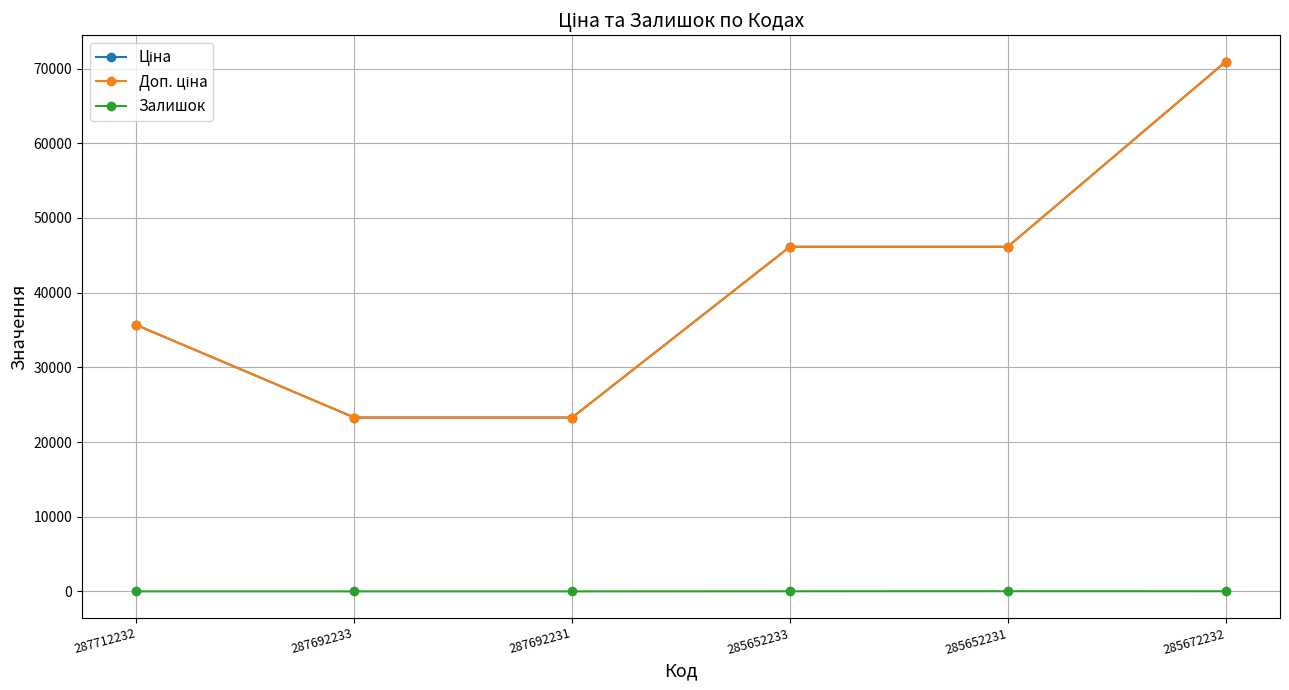

True or false: Ціна and Залишок intersect in this chart.

False